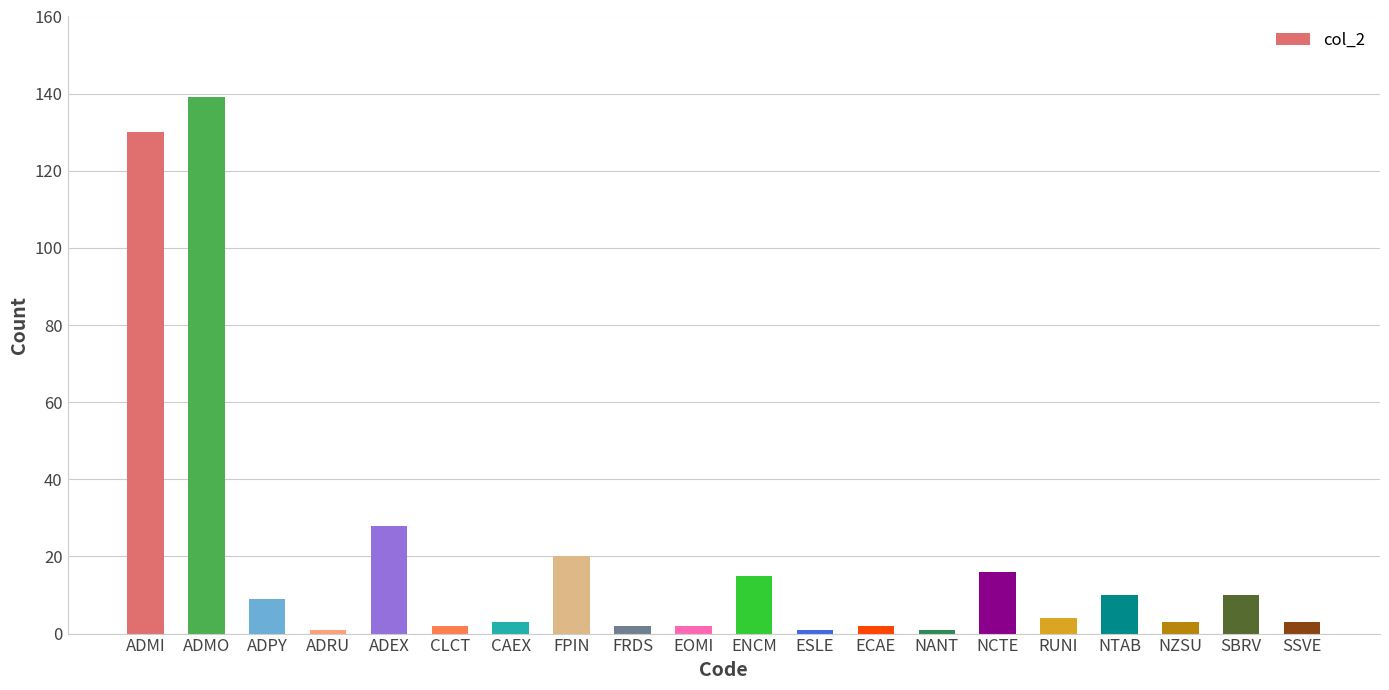

Which label corresponds to the largest value in the chart?

ADMO